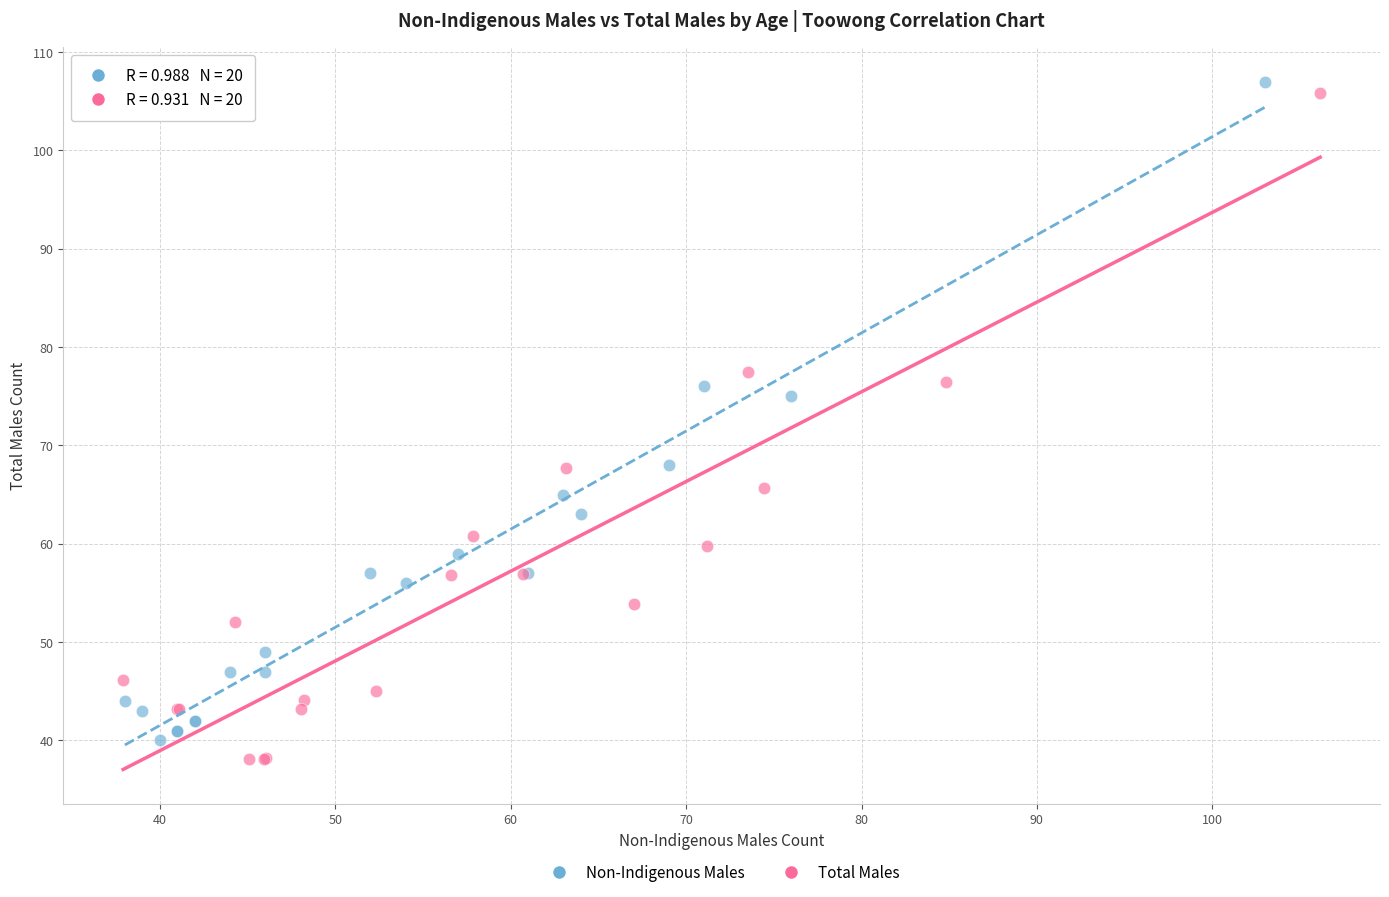

Which series reaches the maximum Y coordinate?

Non-Indigenous Males